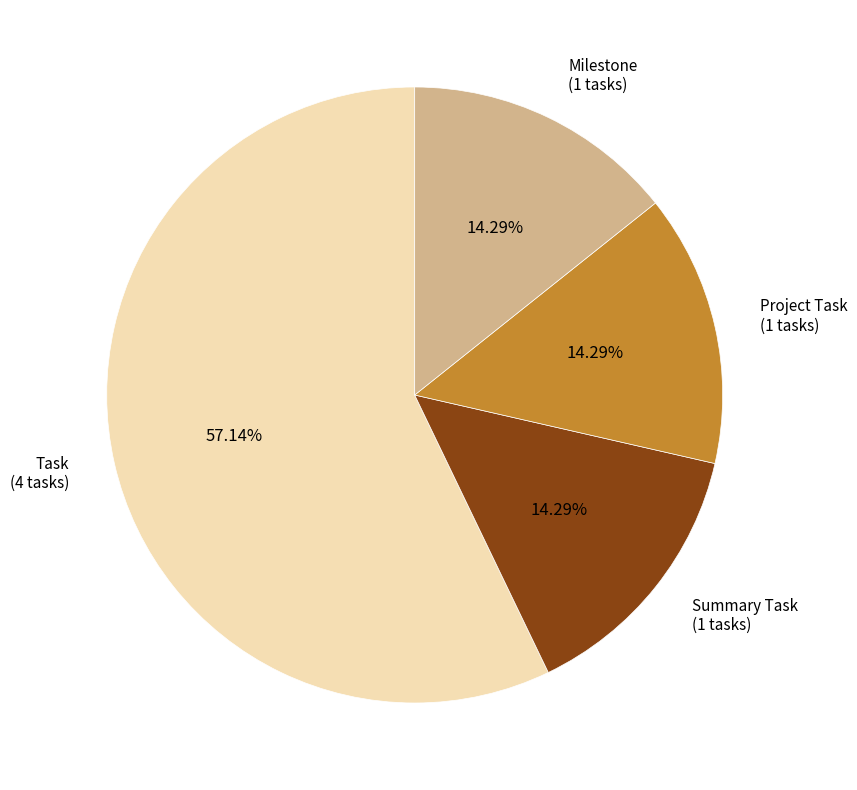

Which category accounts for the majority?

Task